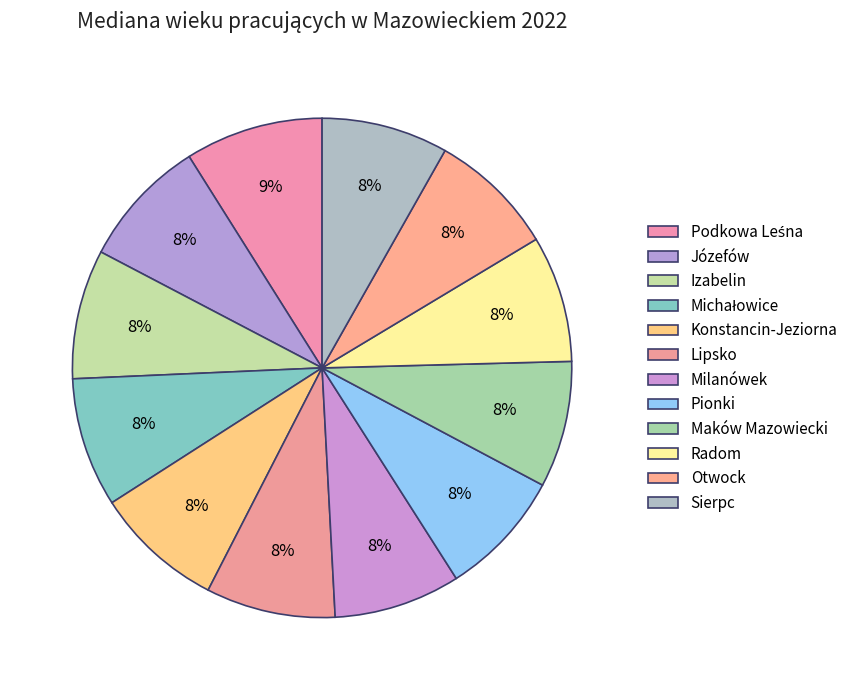

The Sierpc slice represents 8% of the pie. True or false?

True